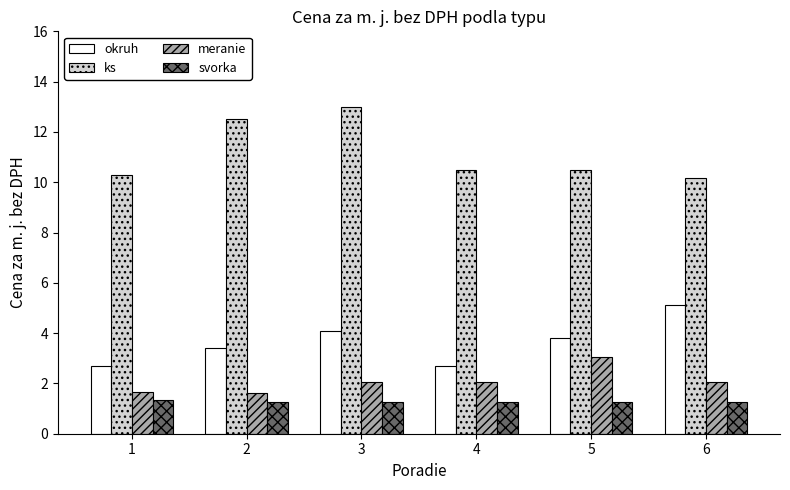

What is the difference between the maximum and second lowest values in the meranie series?

1.4